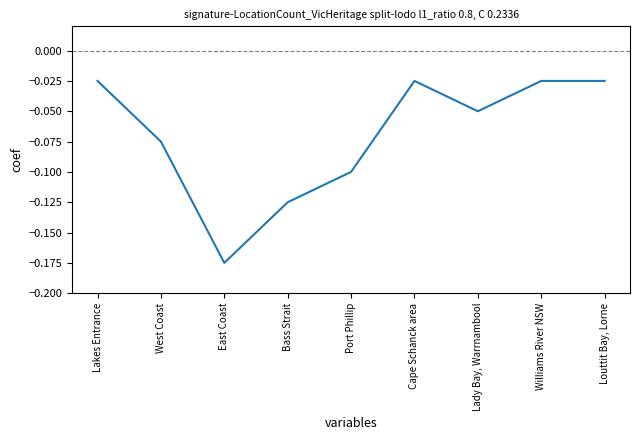

Which has a higher value, West Coast or Louttit Bay, Lorne?

Louttit Bay, Lorne